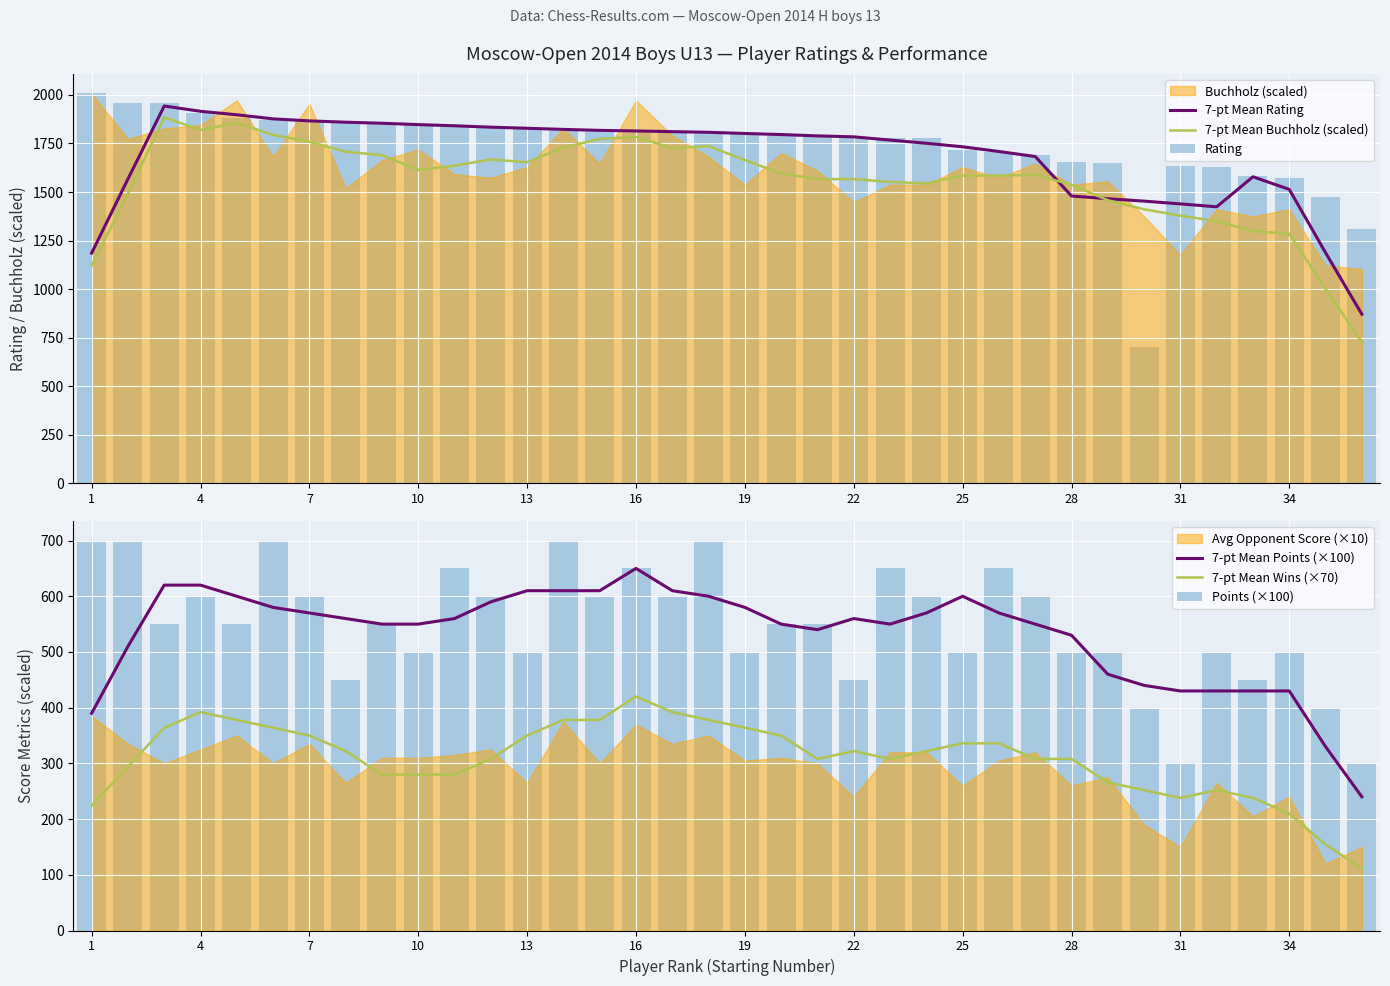

Which label corresponds to the largest value in the chart?

1